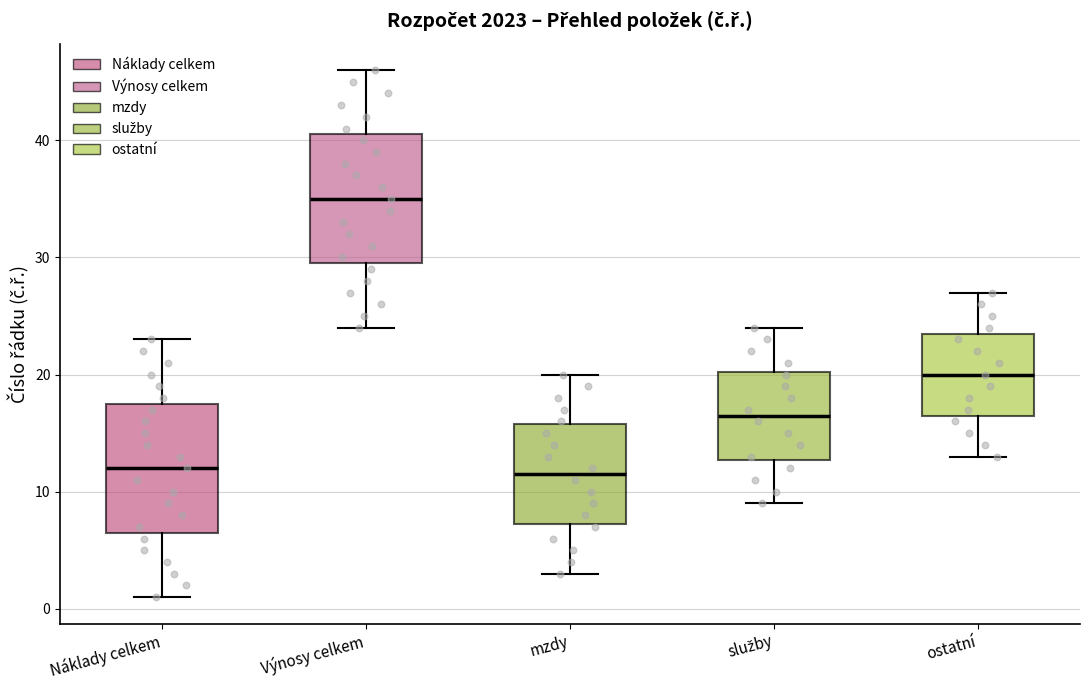

Reading left to right, read every box against the y-axis: the position of its median line, the range the box covers, and the ends of its whiskers. The values are not printed on the chart, so give them approximately, as read against the axis.

Náklady celkem: median 12, box 7 to 18, whiskers 1 to 23
Výnosy celkem: median 35, box 30 to 41, whiskers 24 to 46
mzdy: median 12, box 7 to 16, whiskers 3 to 20
služby: median 17, box 13 to 20, whiskers 9 to 24
ostatní: median 20, box 17 to 24, whiskers 13 to 27